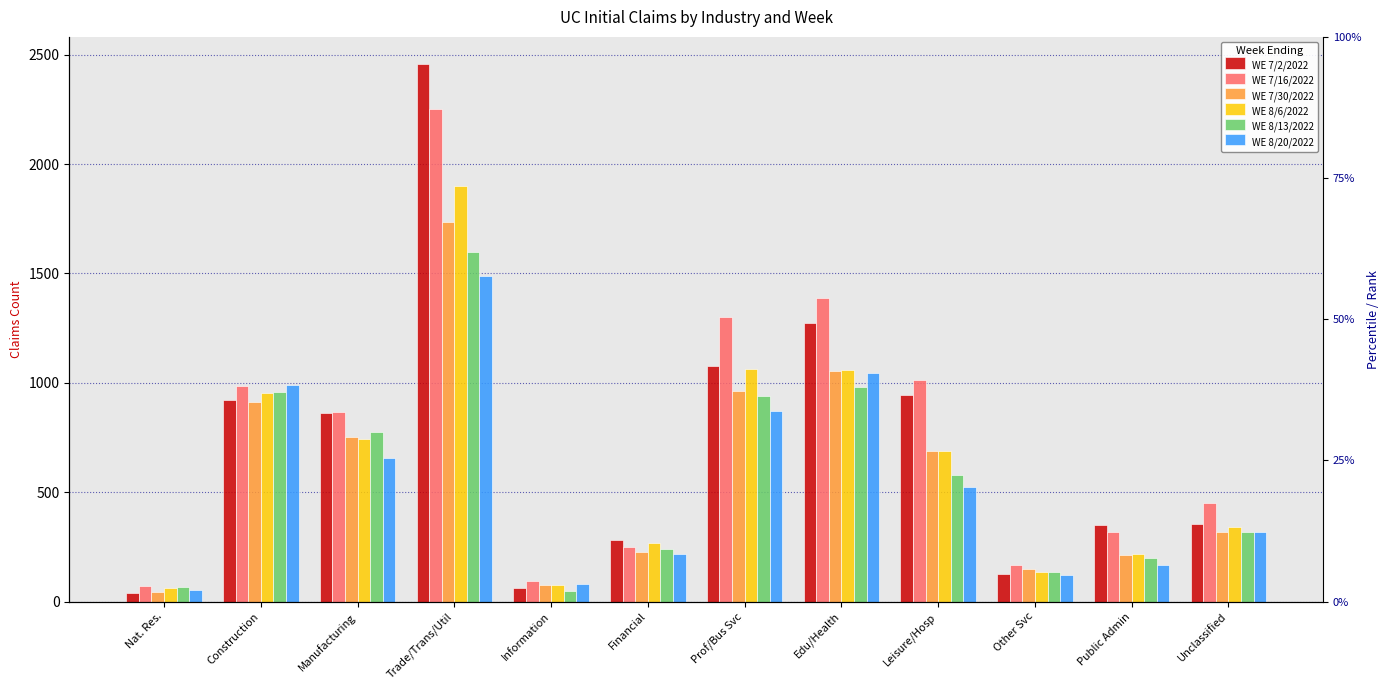

What is the label of the 6th bar from the right?

Prof/Bus Svc